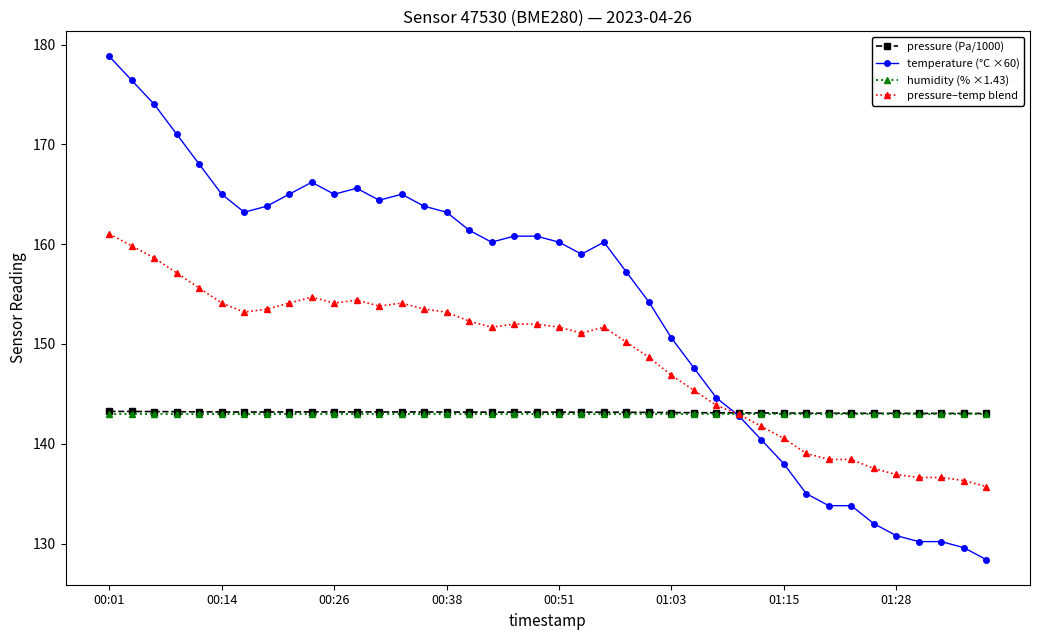

Does the chart display data point markers on the line(s)?

Yes